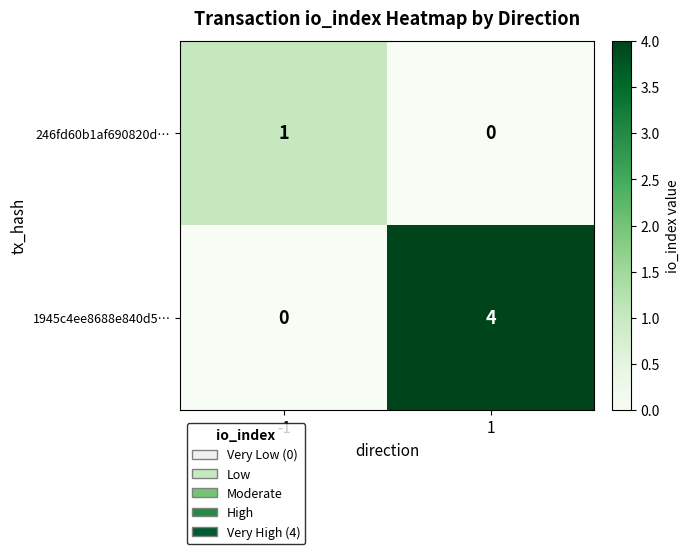

What is the total value across all series at -1?

1